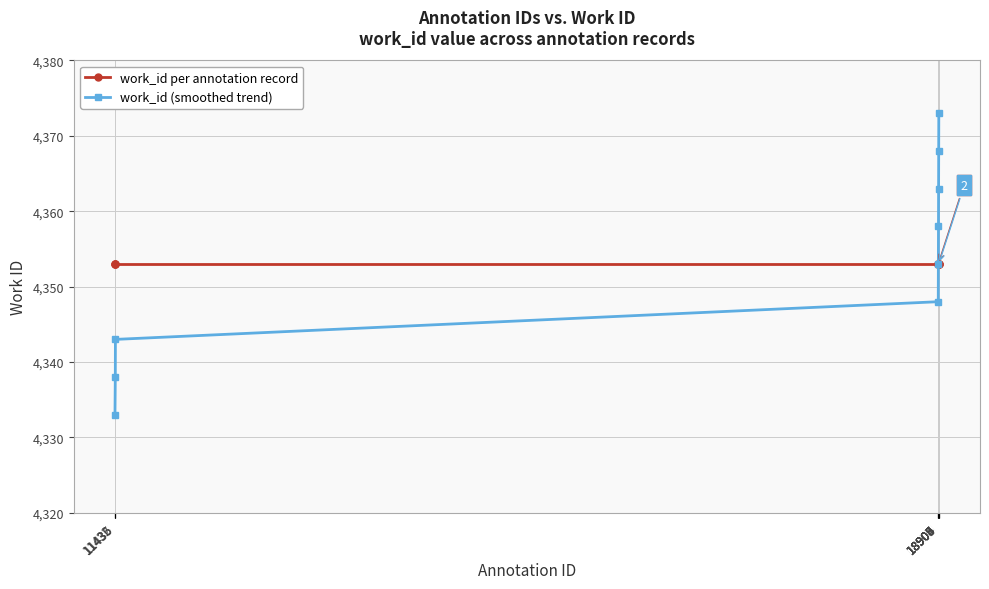

Reading left to right, transcribe all the data shown in this chart.

work_id per annotation record: 11432=4353	11435=4353	11436=4353	18904=4353	18905=4353	18906=4353	18907=4353	18908=4353	18909=4353
work_id (smoothed trend): 11432=4333	11435=4338	11436=4343	18904=4348	18905=4353	18906=4358	18907=4363	18908=4368	18909=4373